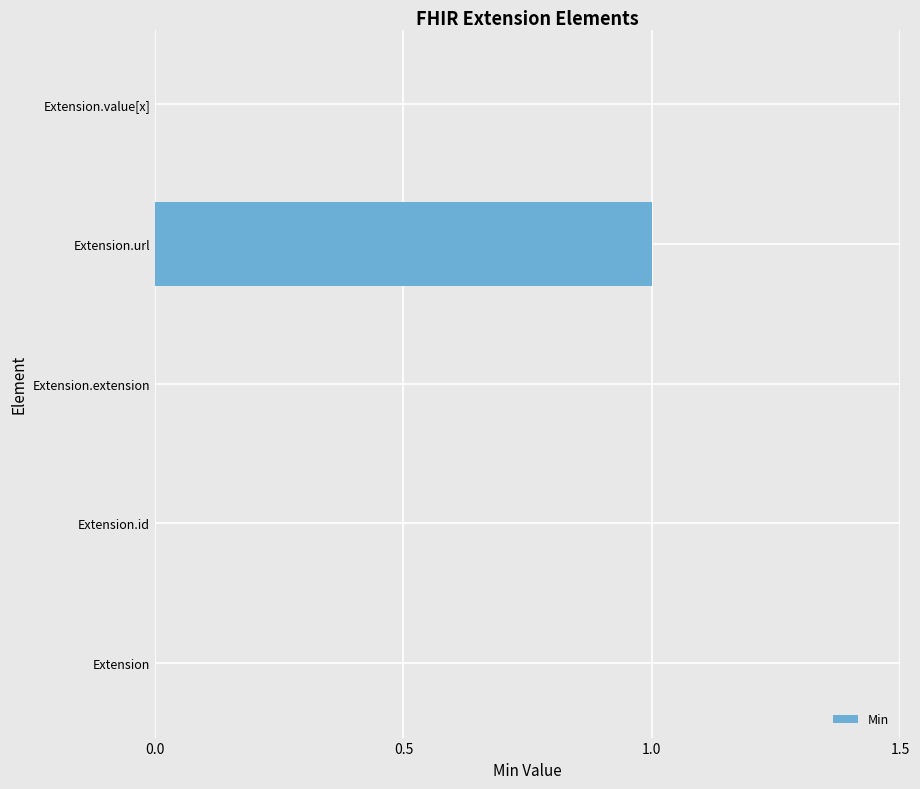

Between Extension.url and Extension.extension, which is larger?

Extension.url